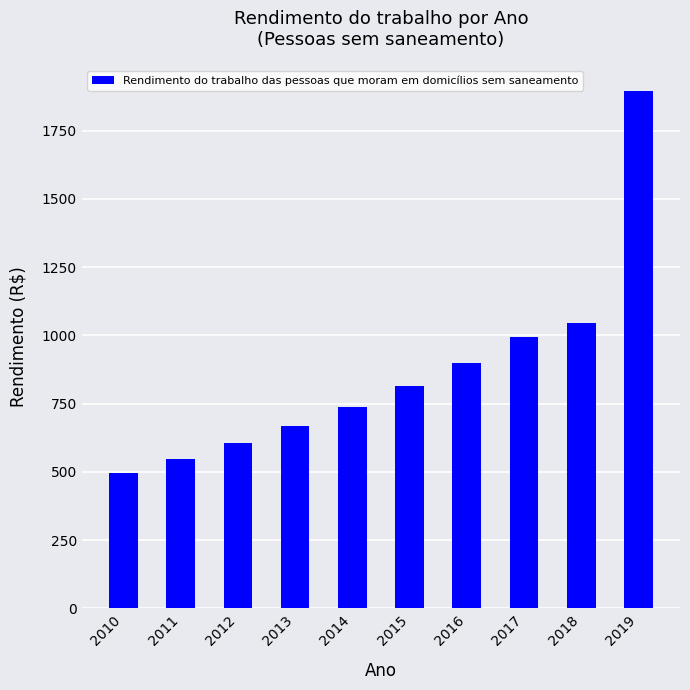

How many data points does each series have?

10